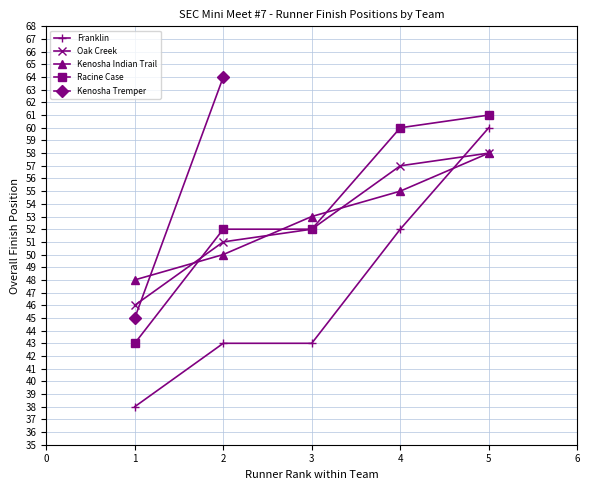

What is the difference between the Kenosha Indian Trail values at 4 and 5?

3